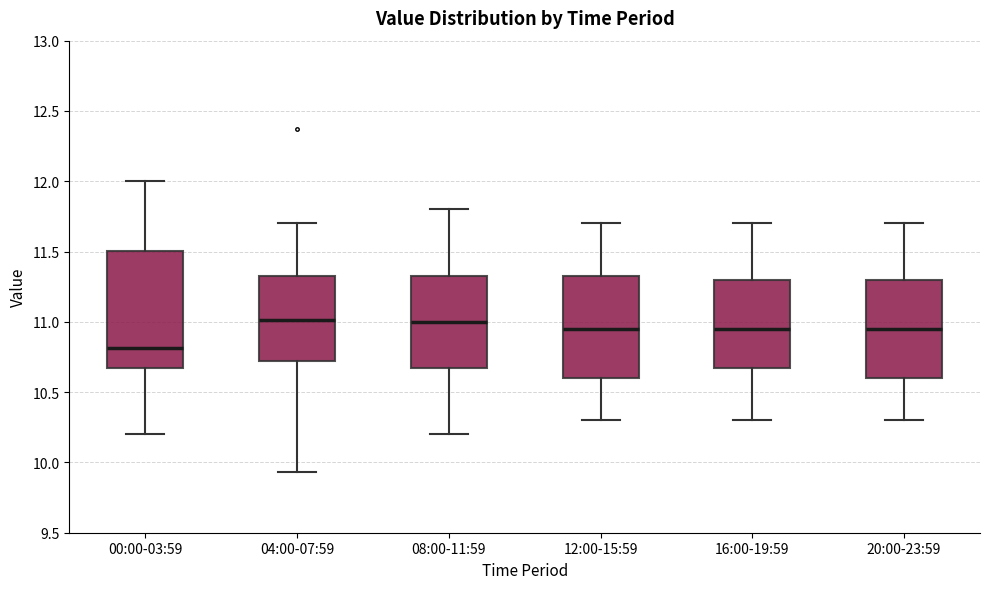

Which box is the tallest, from its lower edge to its upper edge?

00:00-03:59